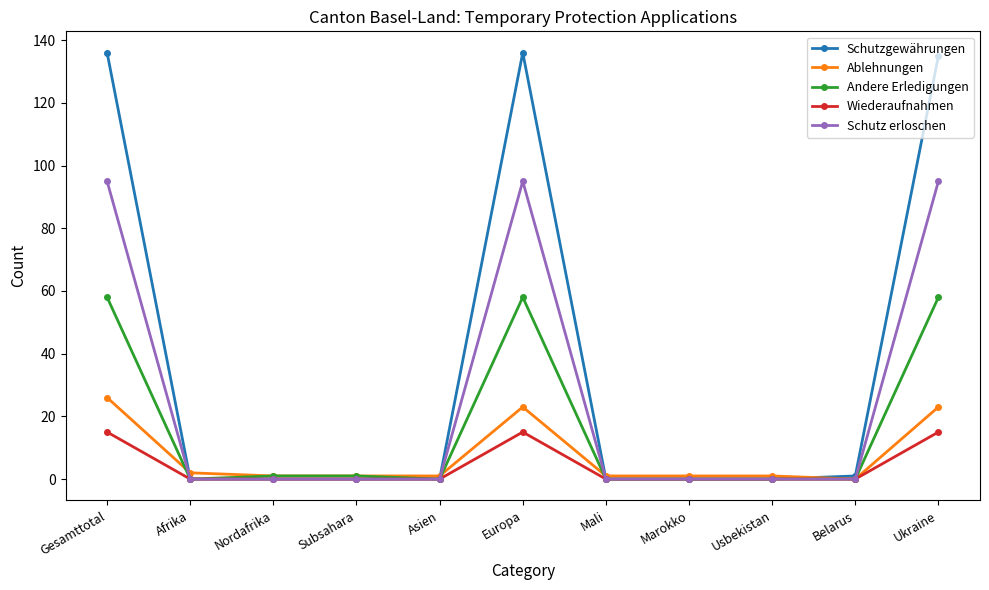

True or false: Schutzgewährungen has more than 0 interior local peaks.

True